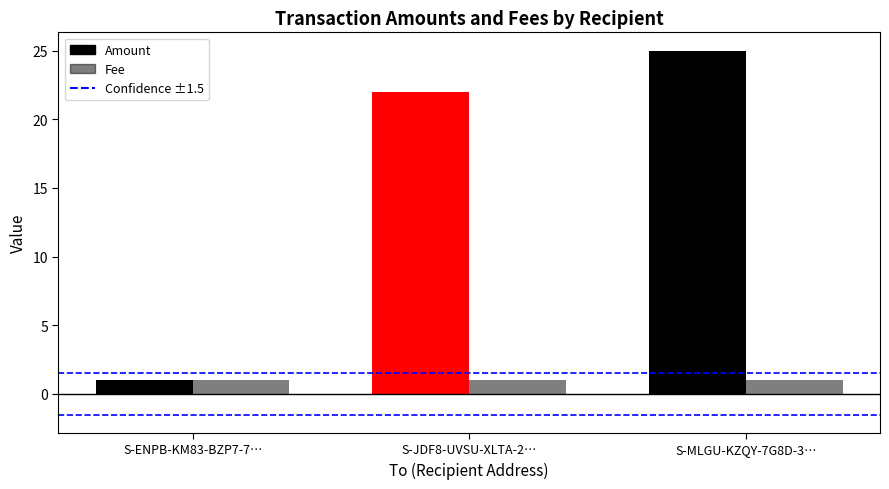

What is the minimum value shown in the chart?

1